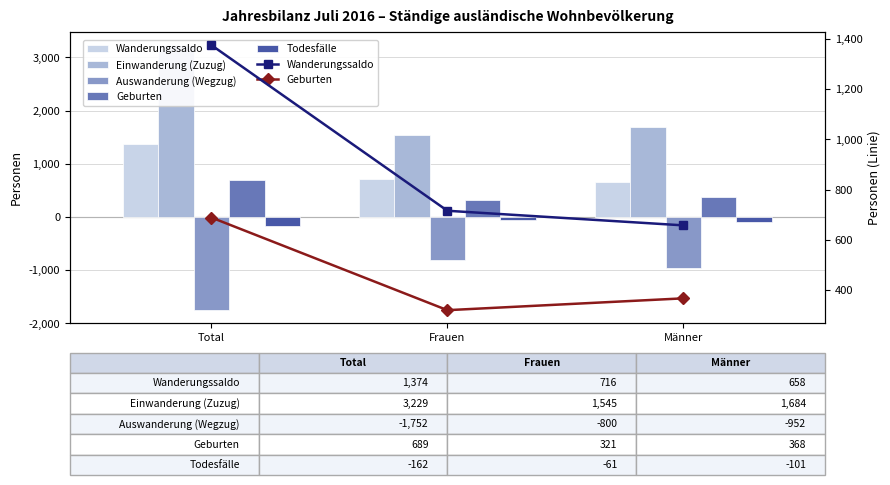

The Geburten series shows 321 at Frauen. True or false?

True